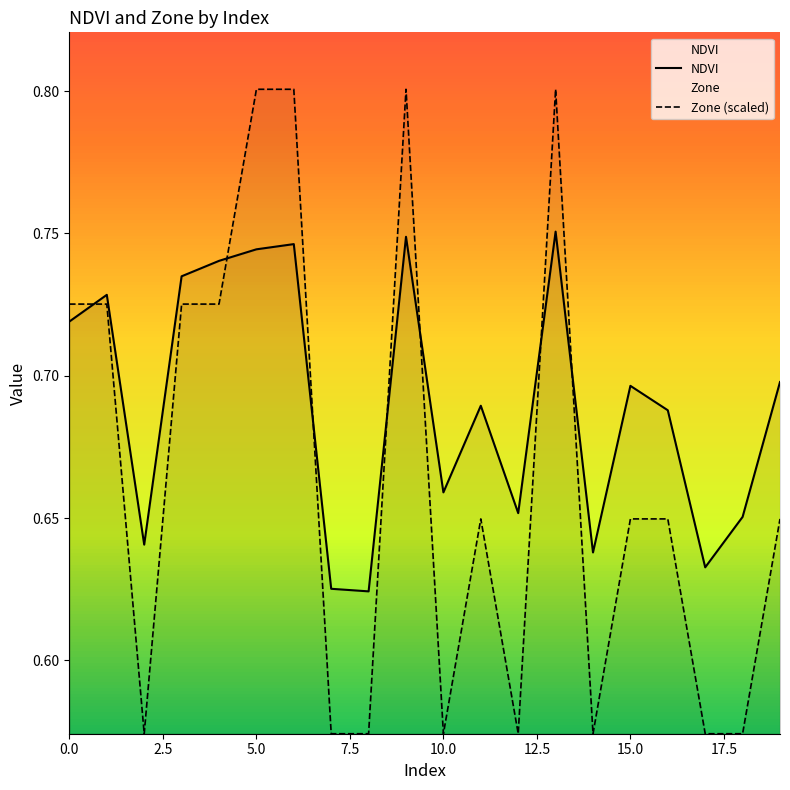

What are all the series names shown in the legend?

NDVI, Zone (scaled)